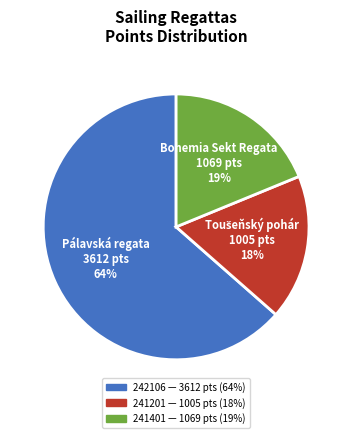

Rank the categories by value from highest to lowest.

242106, 241401, 241201